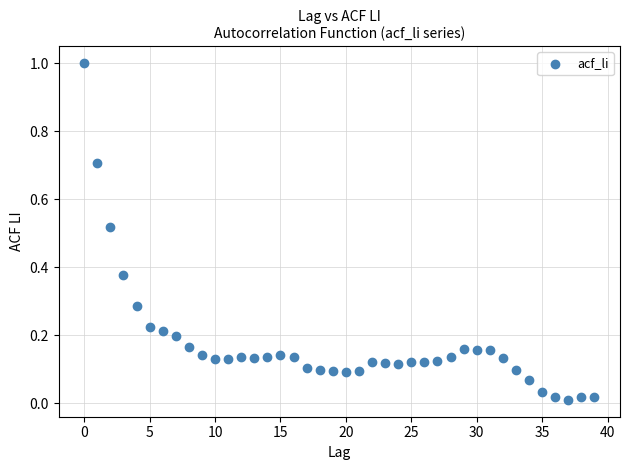

What is the range of Y values (max minus min)?

1.0